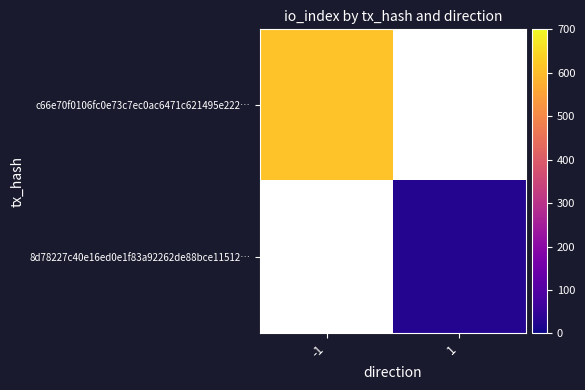

At which label does c66e70f0106fc0e73c7ec0ac6471c621495e222… reach its minimum?

-1